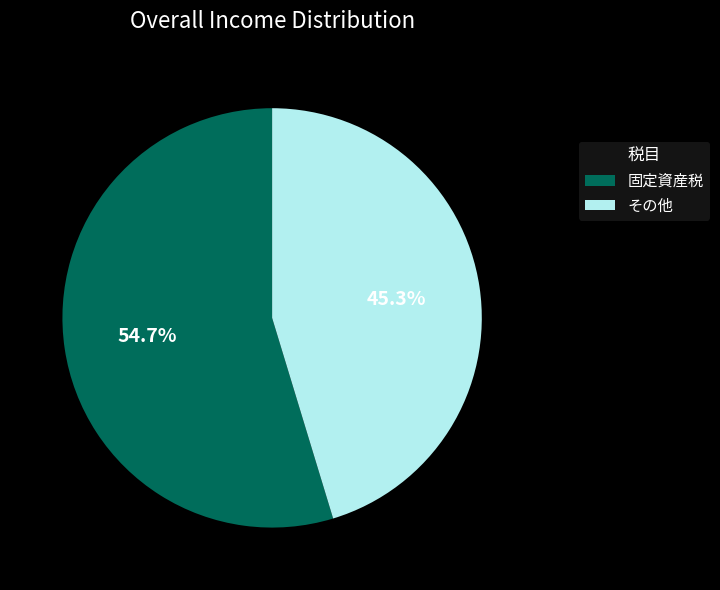

Which category has the smallest portion of the pie?

その他